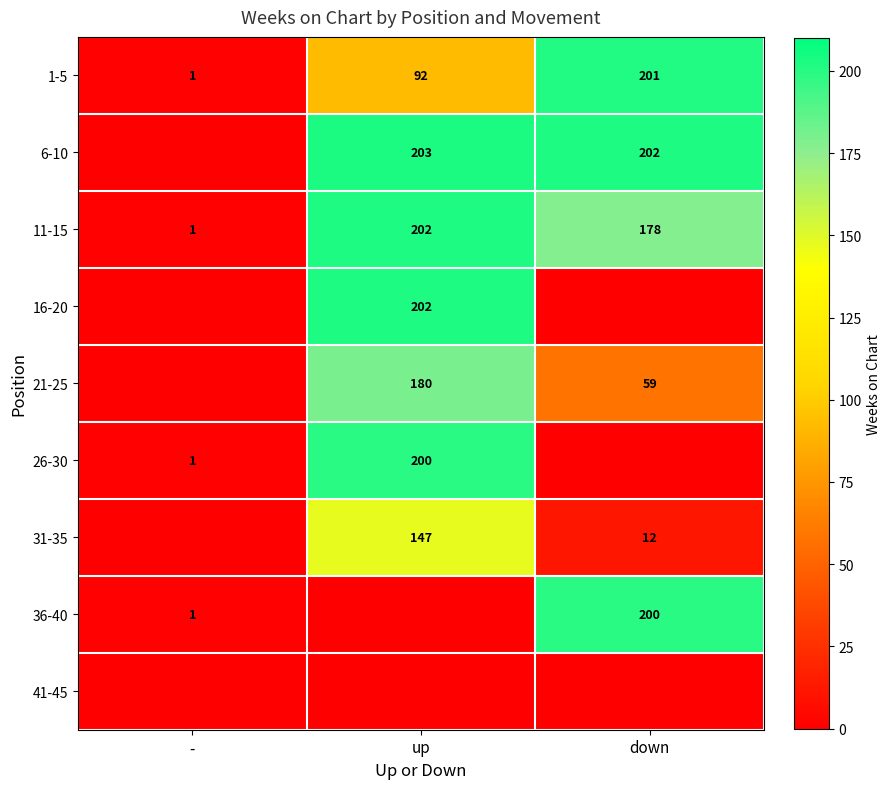

Which has a higher value, up or down?

down